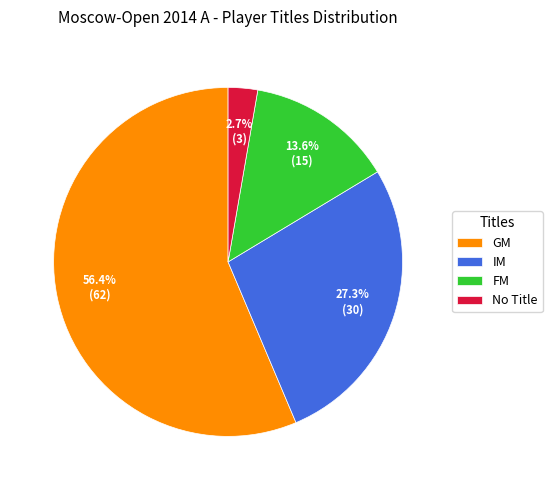

What portion of the pie excludes GM?

43.6%